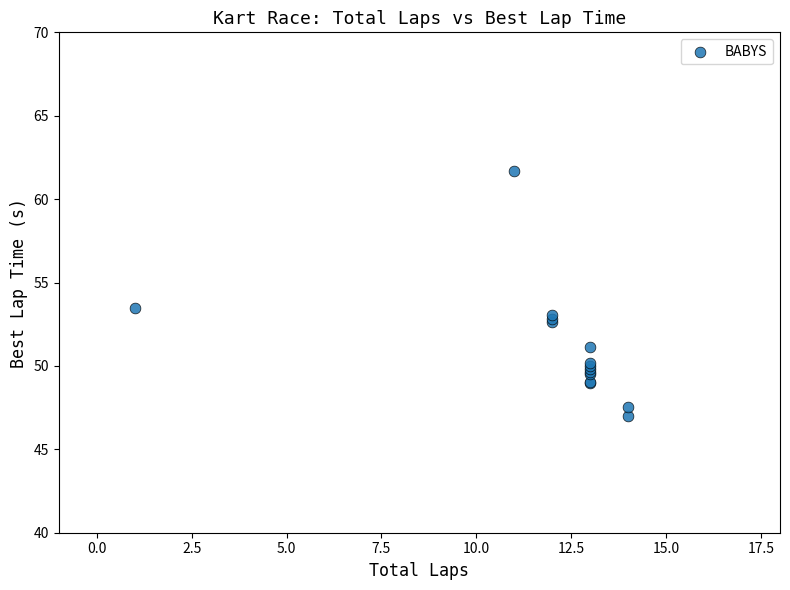

What Y value in the scatter plot is closest to 54?

53.5